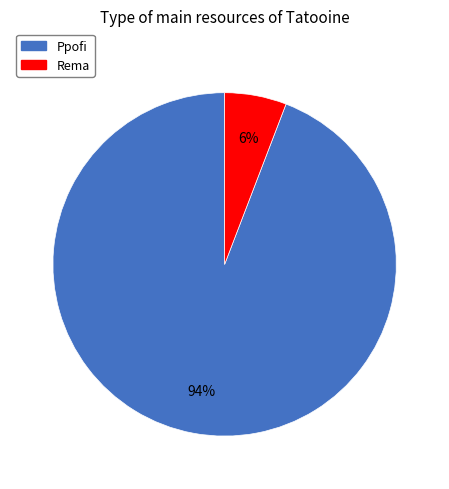

The Rema slice represents 17% of the pie. True or false?

False